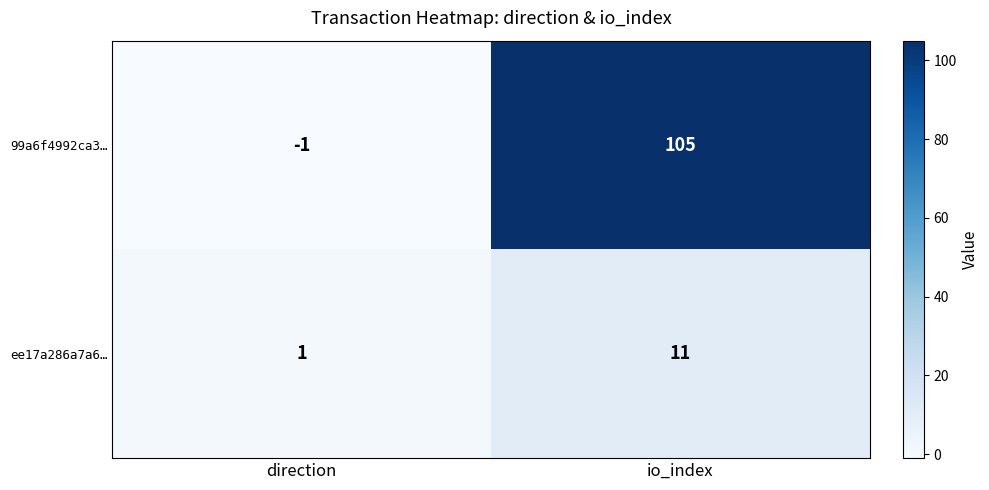

Reading left to right, transcribe all the data shown in this chart.

99a6f4992ca3…: -1	105
ee17a286a7a6…: 1	11